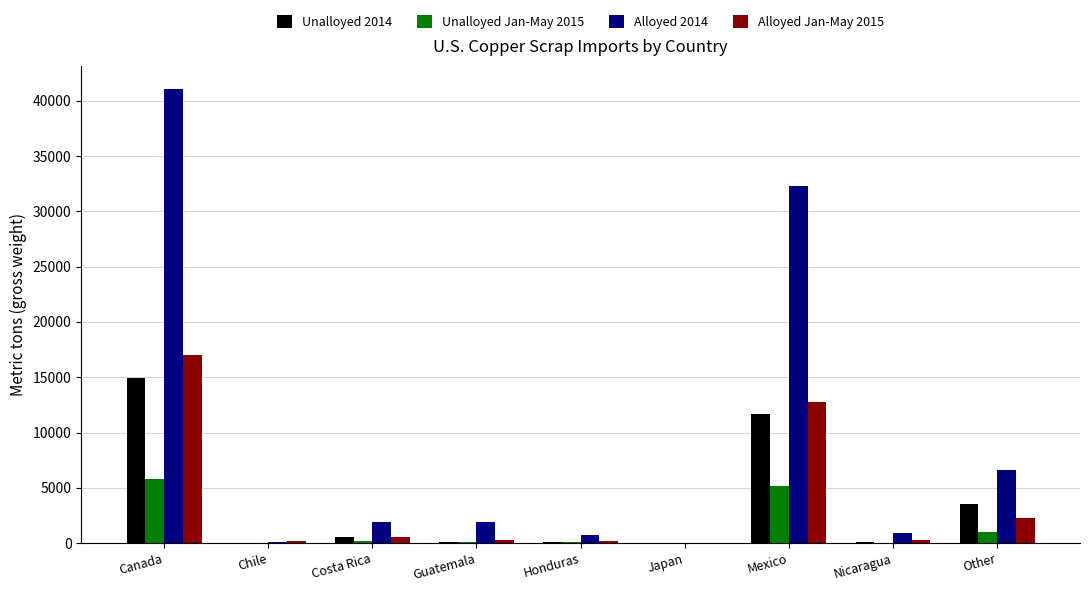

At which label does Alloyed Jan-May 2015 reach its peak?

Canada